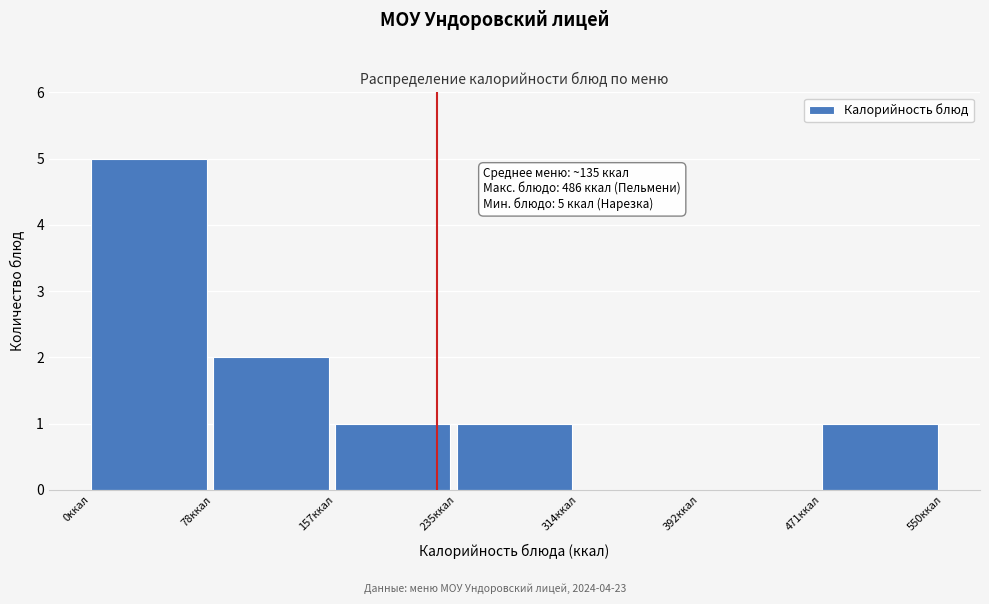

Over which range of the x-axis is the bar tallest?

0 to 80